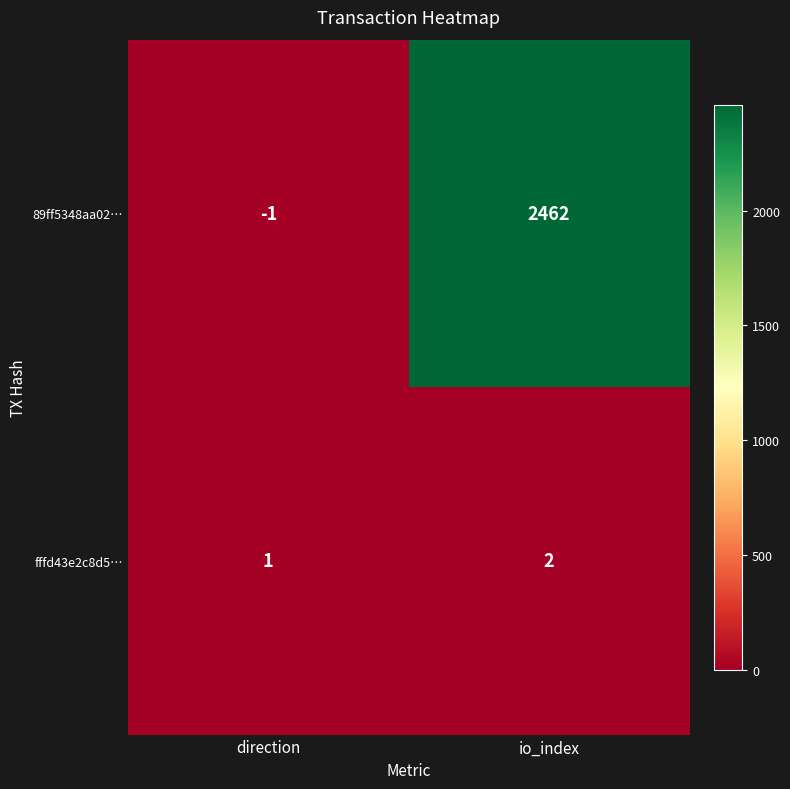

How many categories are shown in the chart?

2